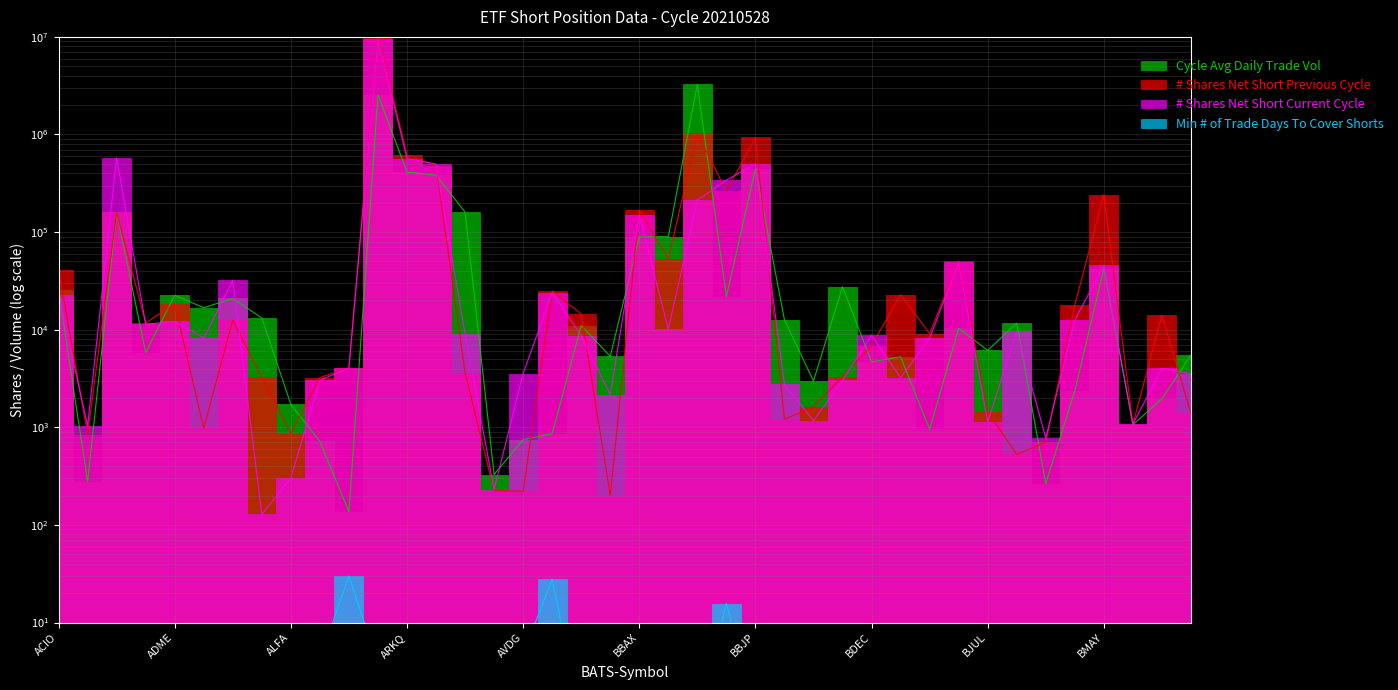

Where is the first local minimum for Min # of Trade Days To Cover Shorts?

BFEB